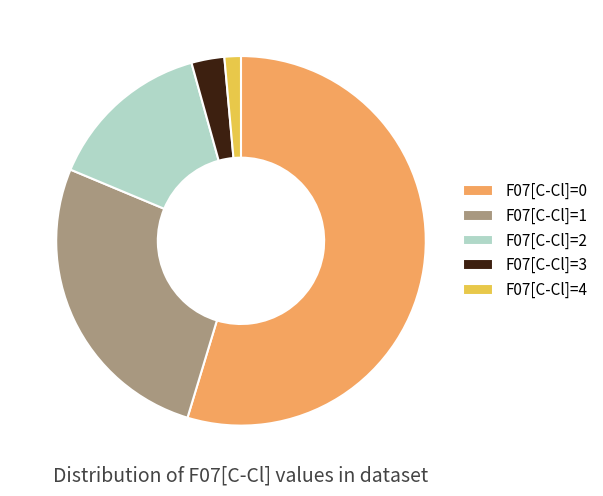

Is the sum of F07[C-Cl]=0 and F07[C-Cl]=3 greater than half?

Yes